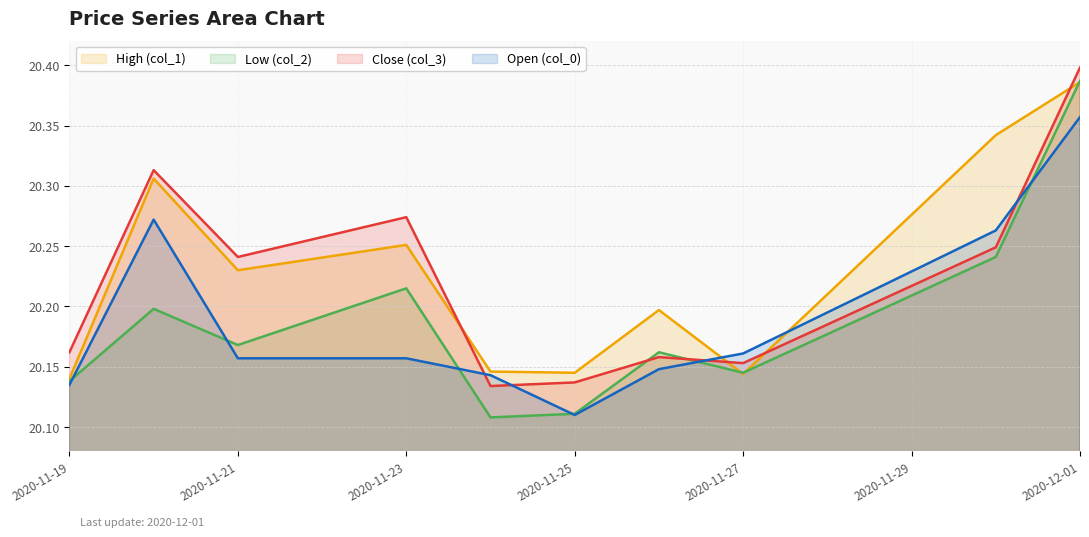

At which label does Close (col_3) reach its peak?

2020-12-01